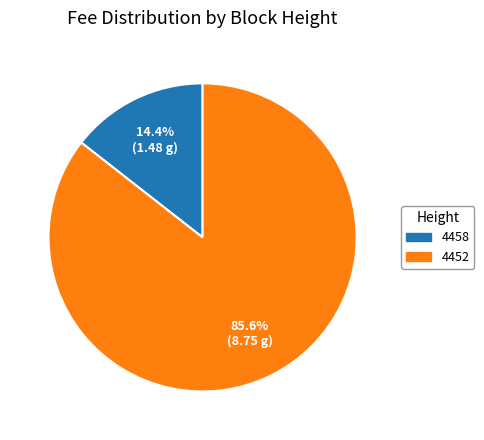

To the nearest percent, what is the difference between the 4458 and 4452 slice percentages?

71%